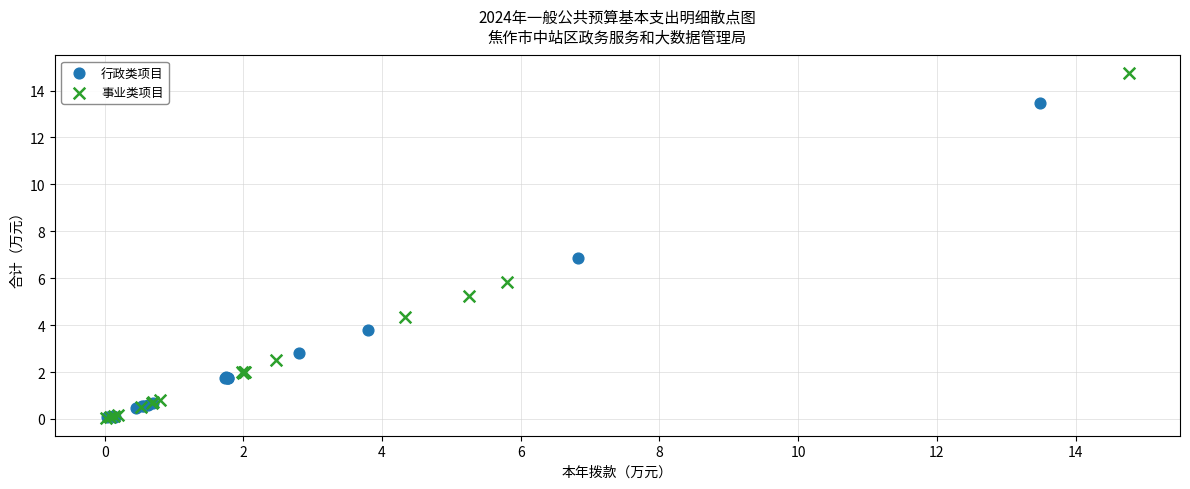

Which series has the largest Y range (max minus min)?

事业类项目